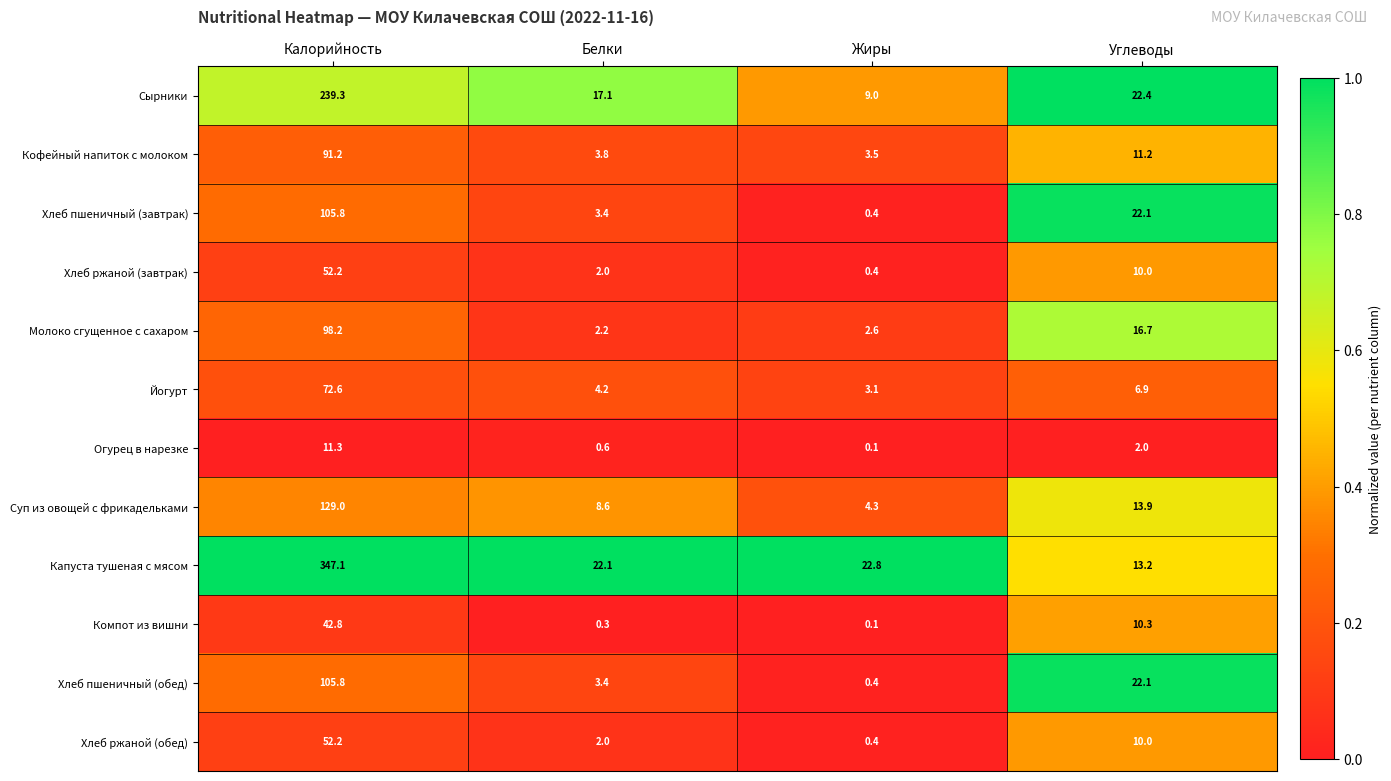

How many categories are shown in the chart?

4